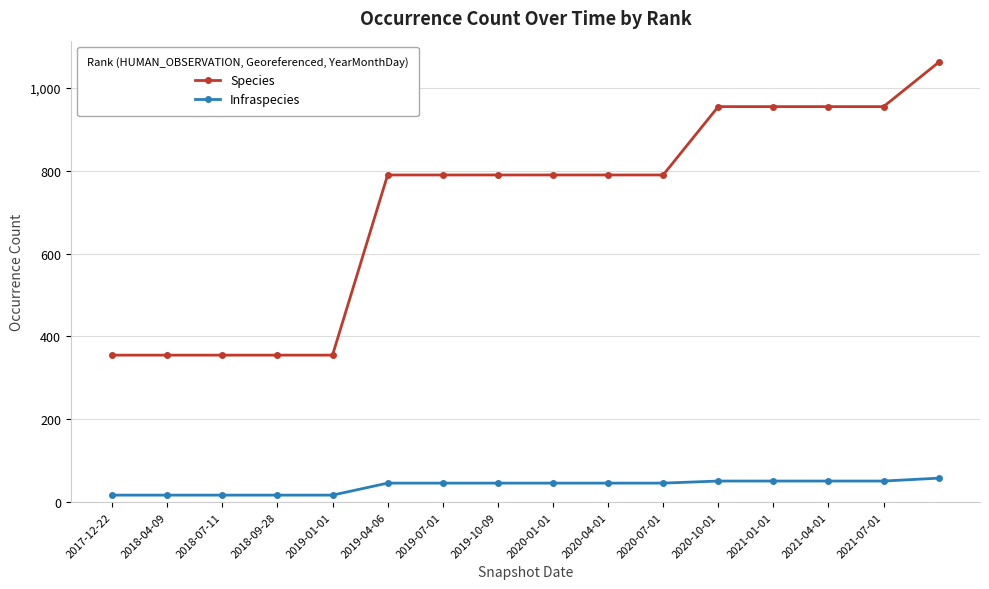

True or false: Infraspecies and Species cross at least once.

False